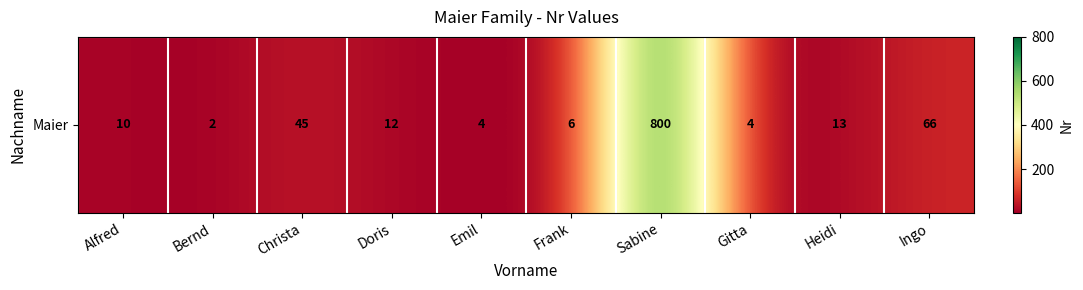

List the labels in order of value, largest first.

Sabine, Ingo, Christa, Heidi, Doris, Alfred, Frank, Emil, Gitta, Bernd